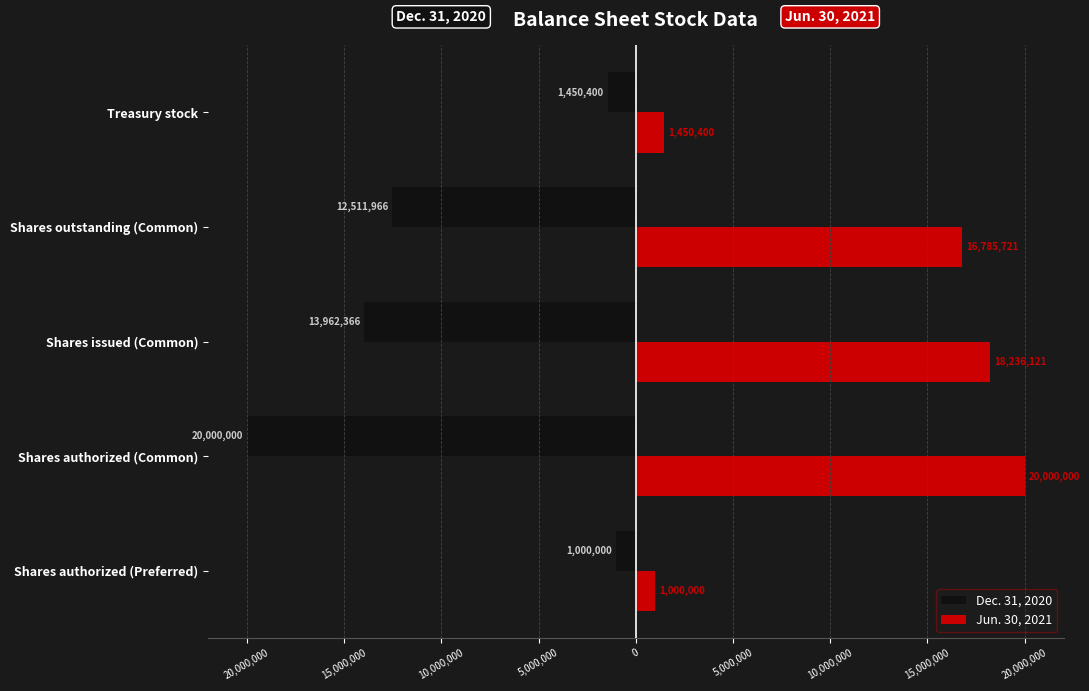

What are all the series names shown in the legend?

Dec. 31, 2020, Jun. 30, 2021